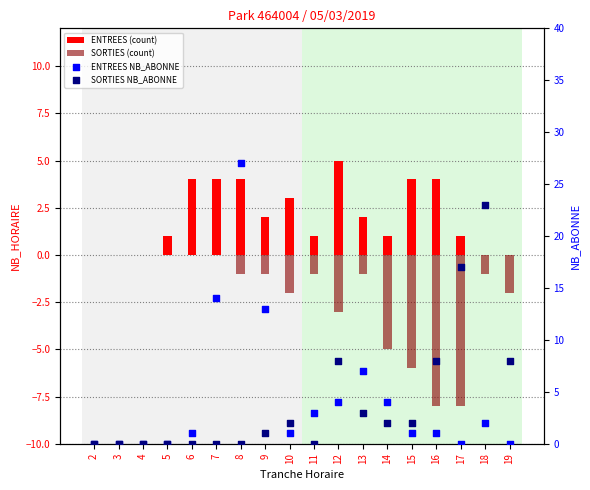

Is the value of SORTIES NB_ABONNE at 16 greater than the value of ENTREES (count) at 18?

Yes